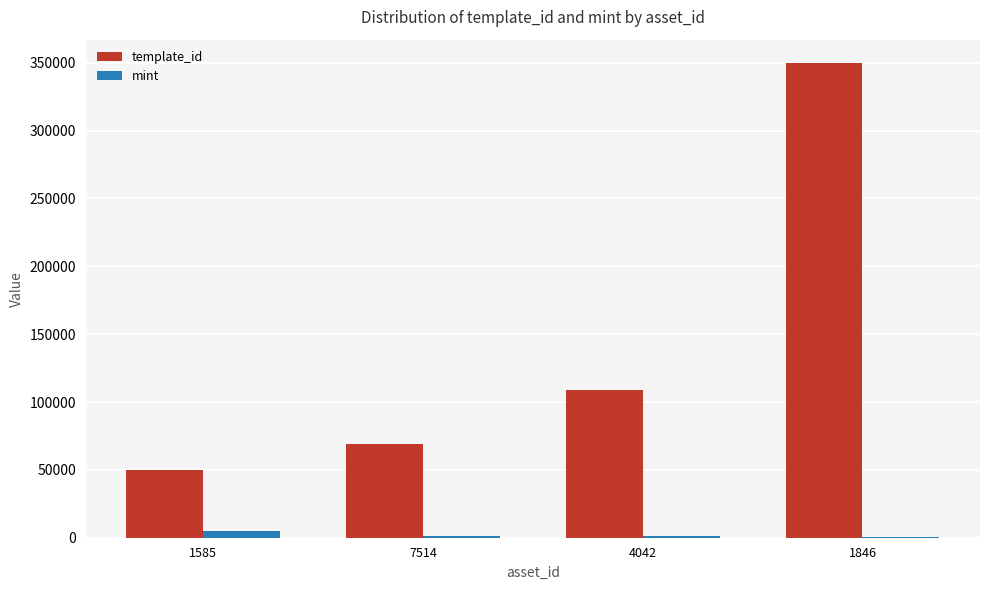

What is the total value across all series at 1846?

350006